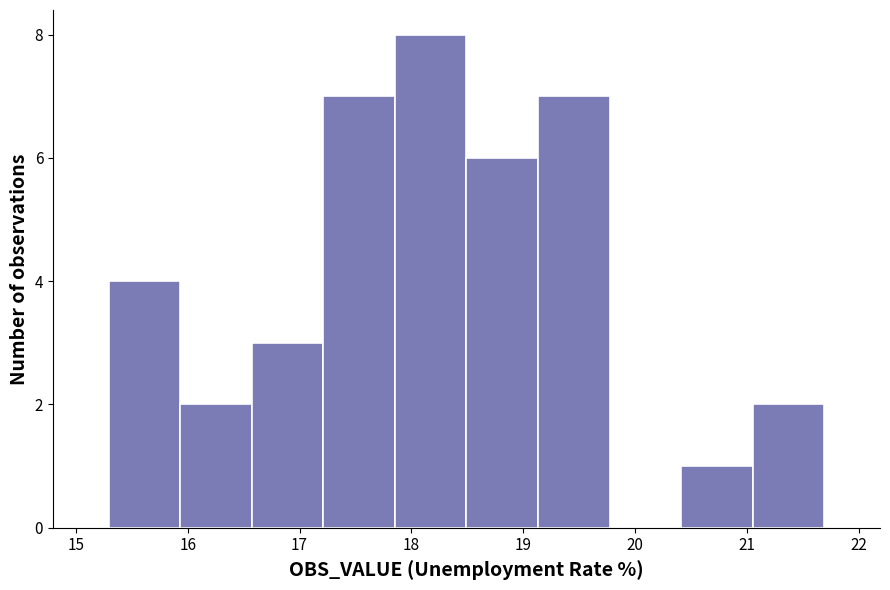

Reading left to right, transcribe this chart: for each bar, give the range it covers on the x-axis and its height. Neither the bar edges nor the heights are printed on the chart, so give them approximately, as read against the axes.

15.3 to 15.9: 4
15.9 to 16.6: 2
16.6 to 17.2: 3
17.2 to 17.9: 7
17.9 to 18.5: 8
18.5 to 19.1: 6
19.1 to 19.8: 7
19.8 to 20.4: 0
20.4 to 21.1: 1
21.1 to 21.7: 2